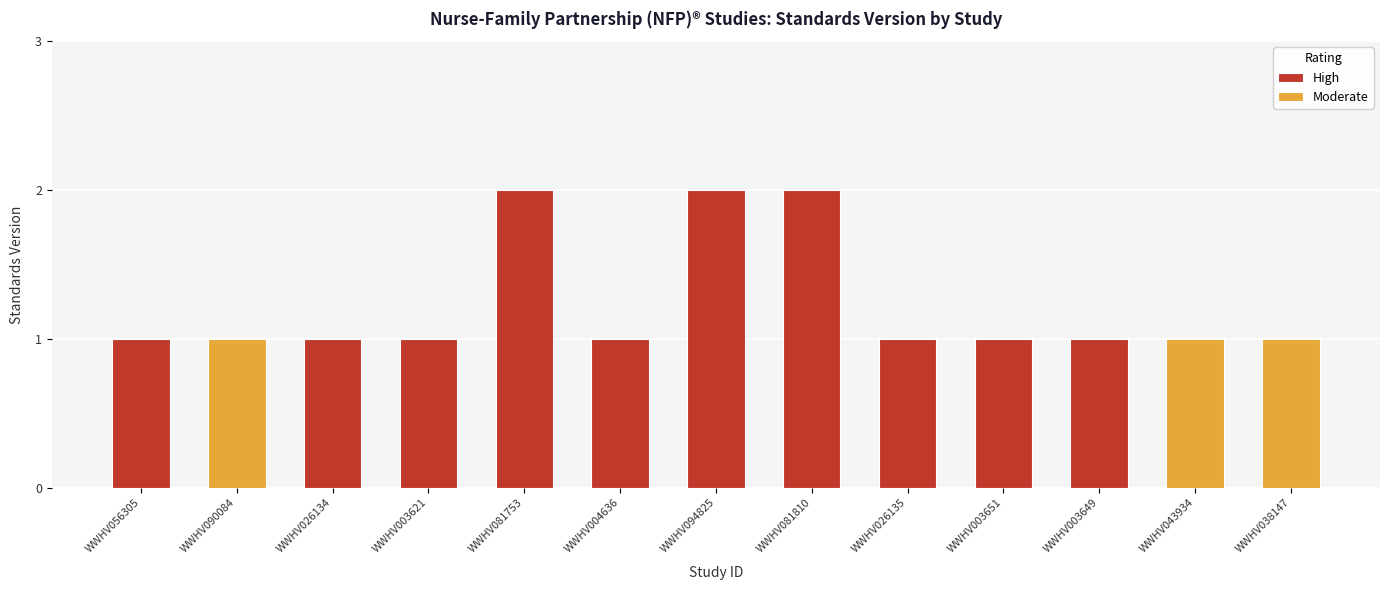

How many data points are above 1?

3